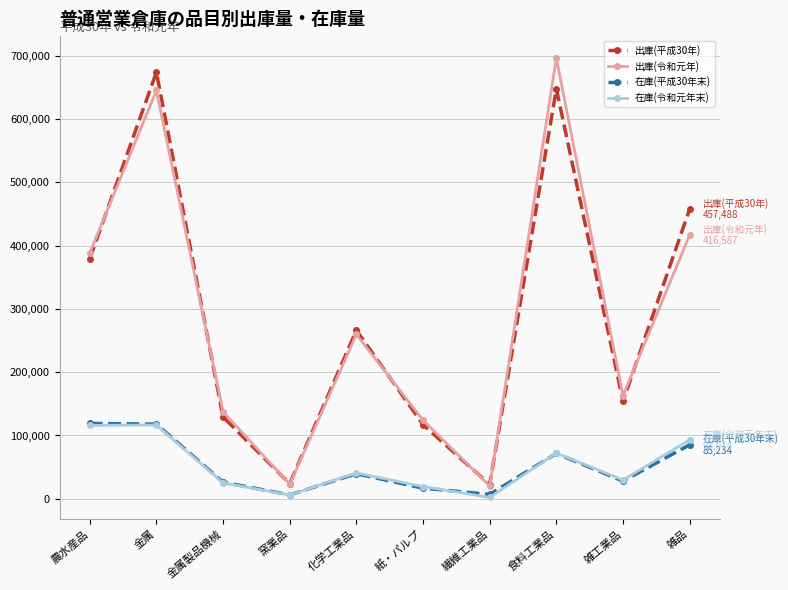

Where is the first local minimum for 出庫(令和元年)?

窯業品